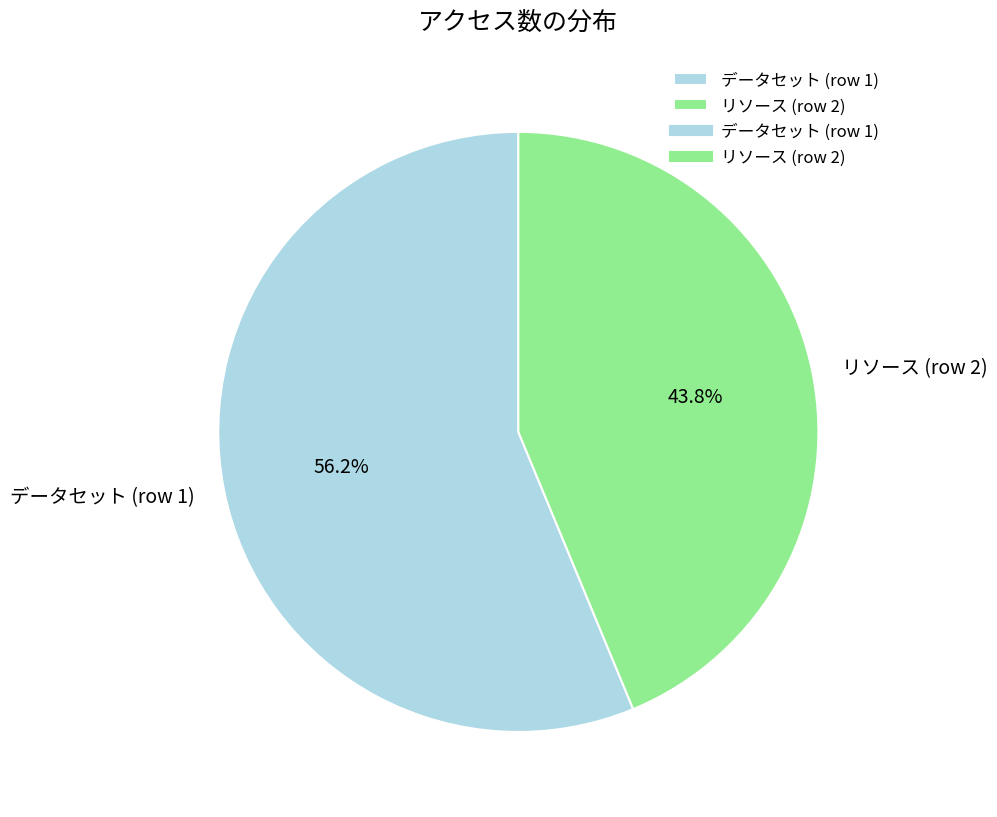

Is it true that データセット (row 1) is 48% of the pie?

False